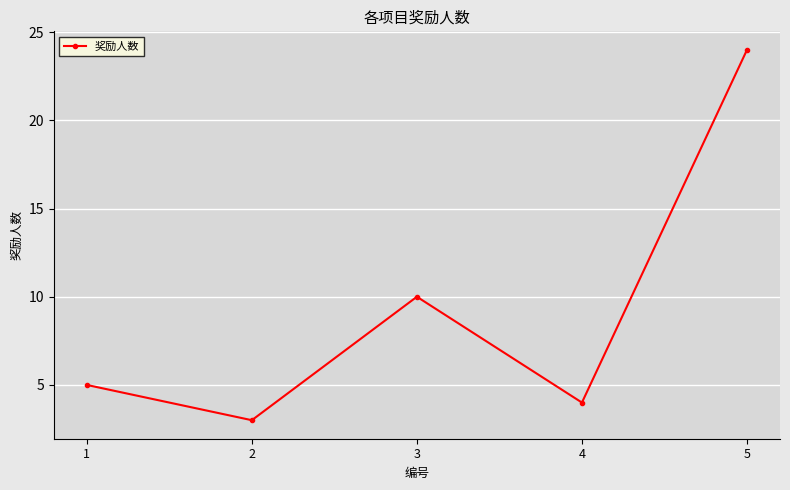

How many interior local valleys (lower than both neighbors) does the data have?

2